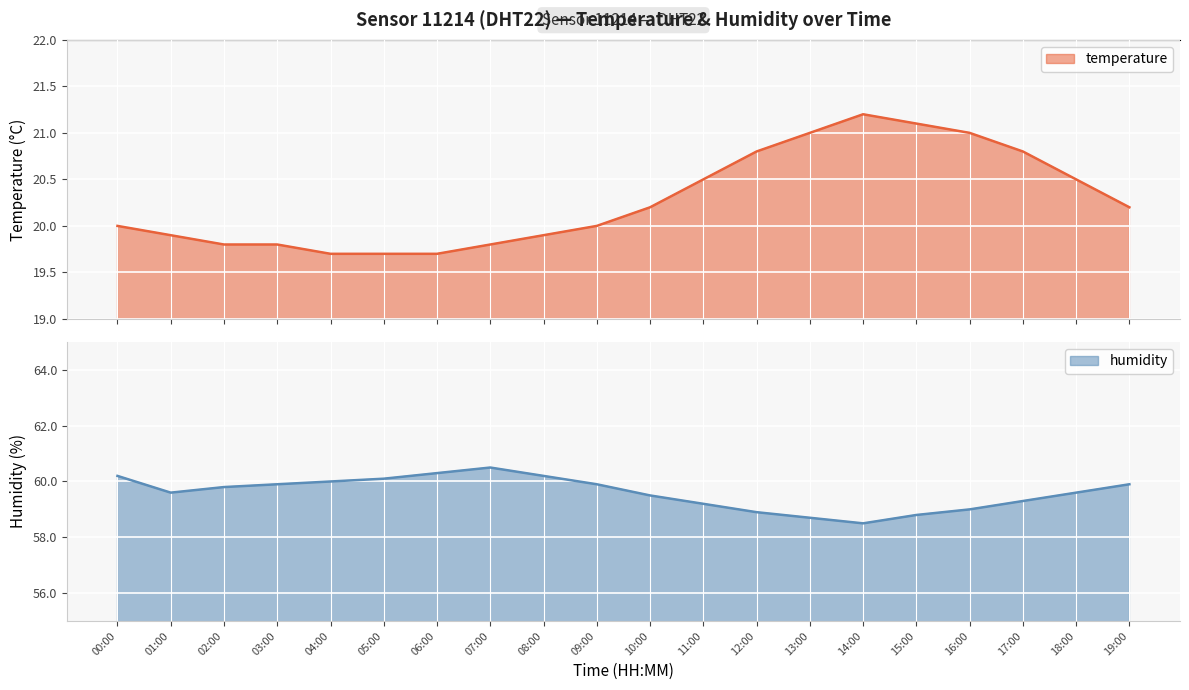

How many lines are shown in the chart?

2